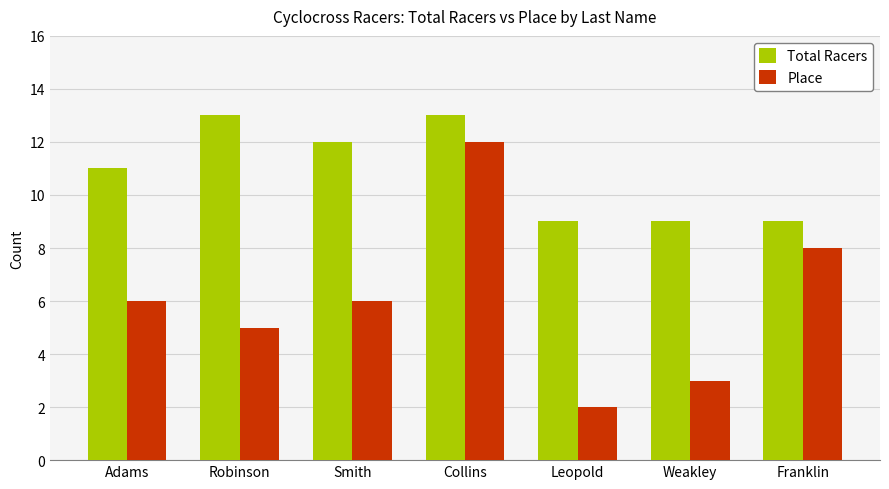

What position from the right is Leopold?

3